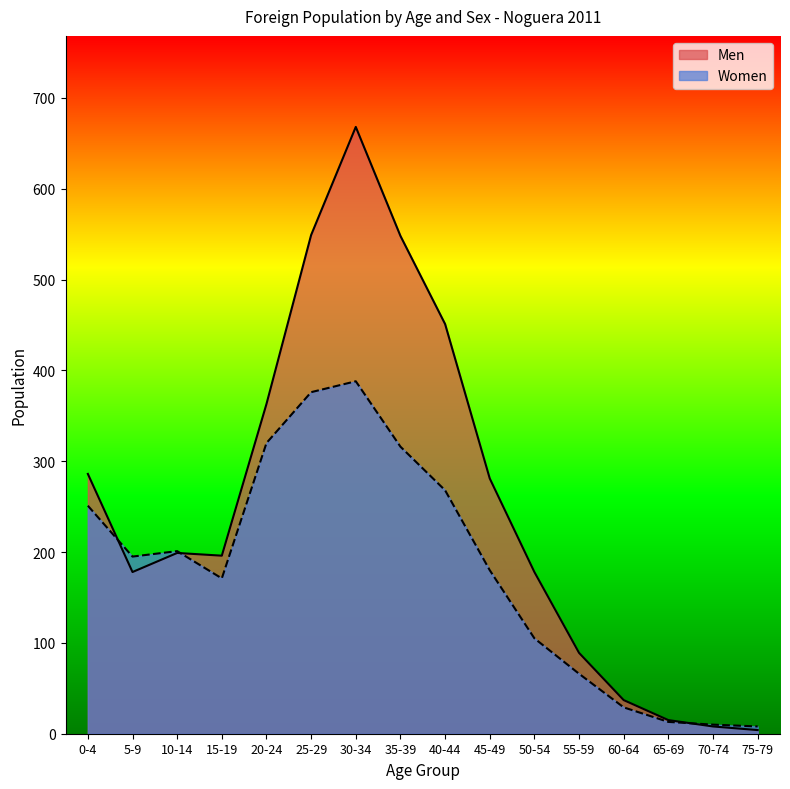

List the labels in order of Women value, largest first.

30-34, 25-29, 20-24, 35-39, 40-44, 0-4, 10-14, 5-9, 45-49, 15-19, 50-54, 55-59, 60-64, 65-69, 70-74, 75-79